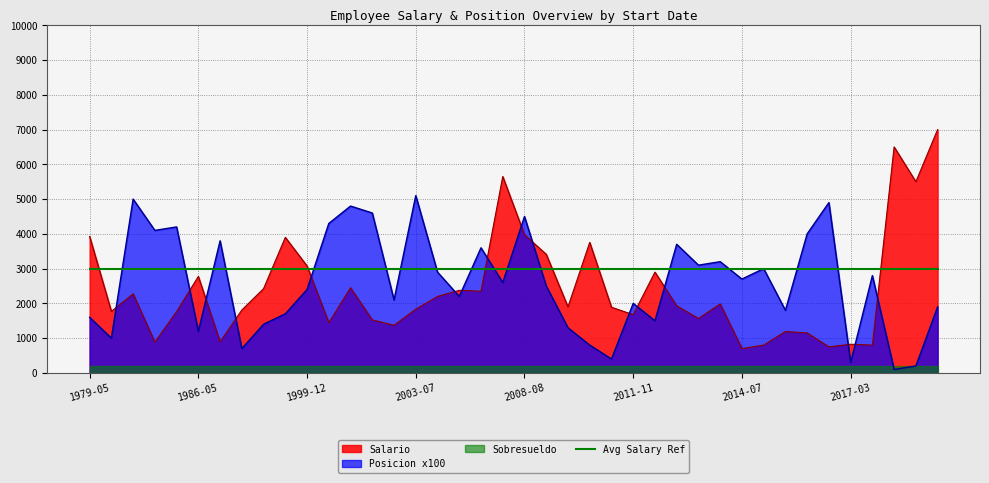

True or false: Posicion has a value of 8 at 2005-09-16.

False